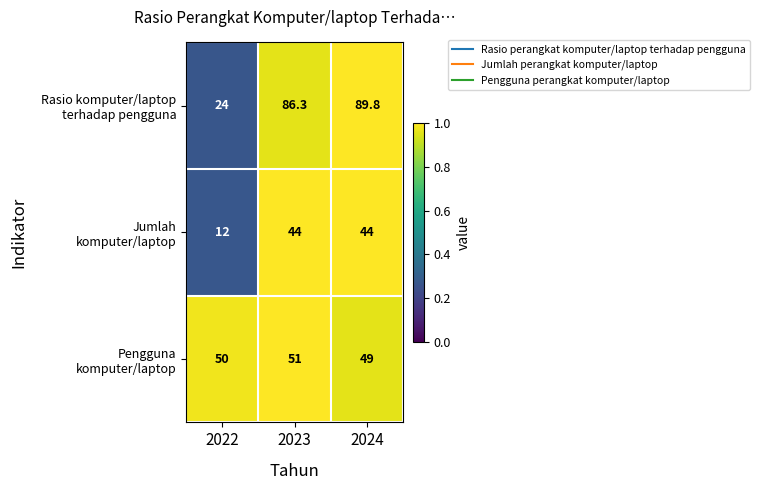

What is the spread (max minus min) of values at 2023?

42.3